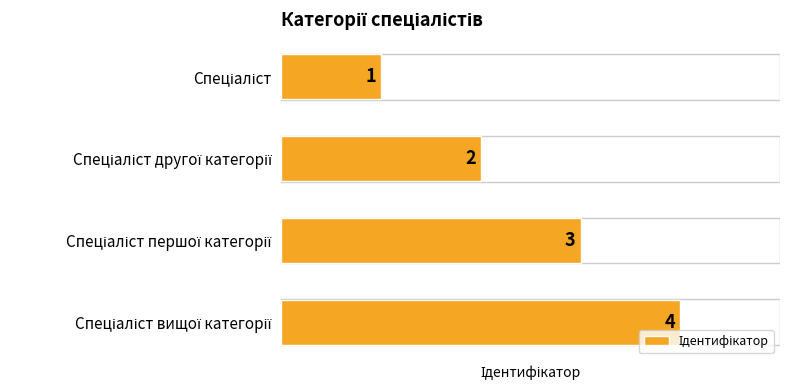

What is the value of the 3rd bar from the top?

3